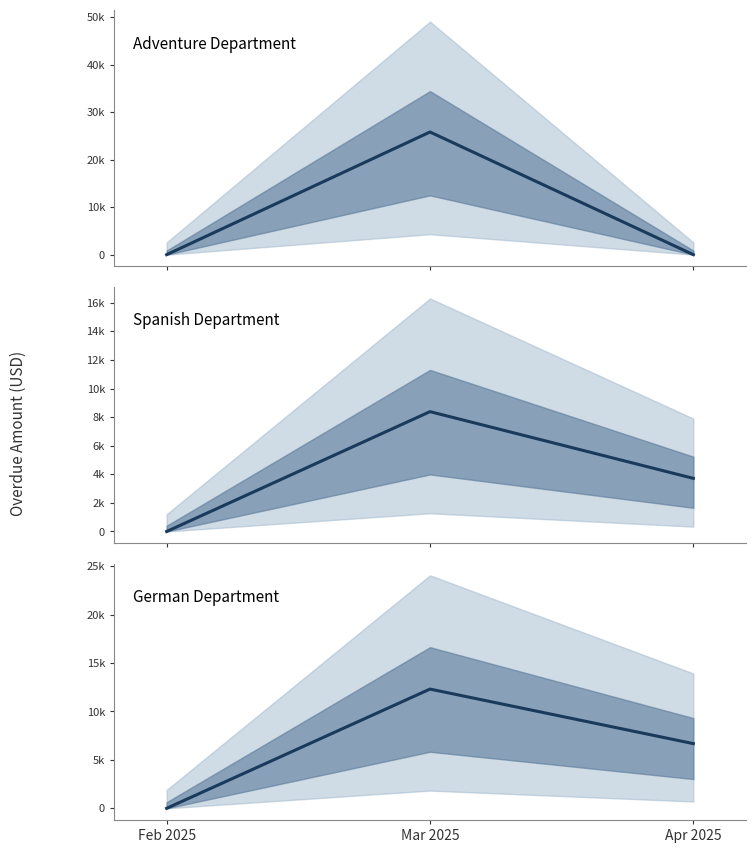

List the series in order of their overall mean, lowest first.

Spanish Department, German Department, Adventure Department